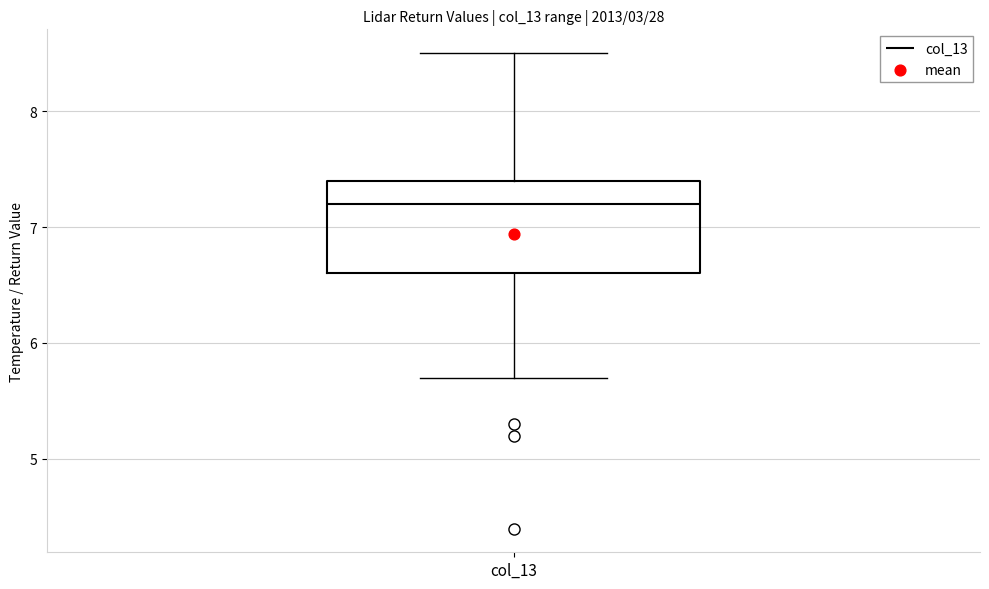

Transcribe this box plot: give where the median line is, the range the box spans, and where the two whiskers end, as read against the y-axis. The values are not printed on the chart, so give them approximately, as read against the axis.

median 7.2, box 6.6 to 7.4, whiskers 5.7 to 8.5